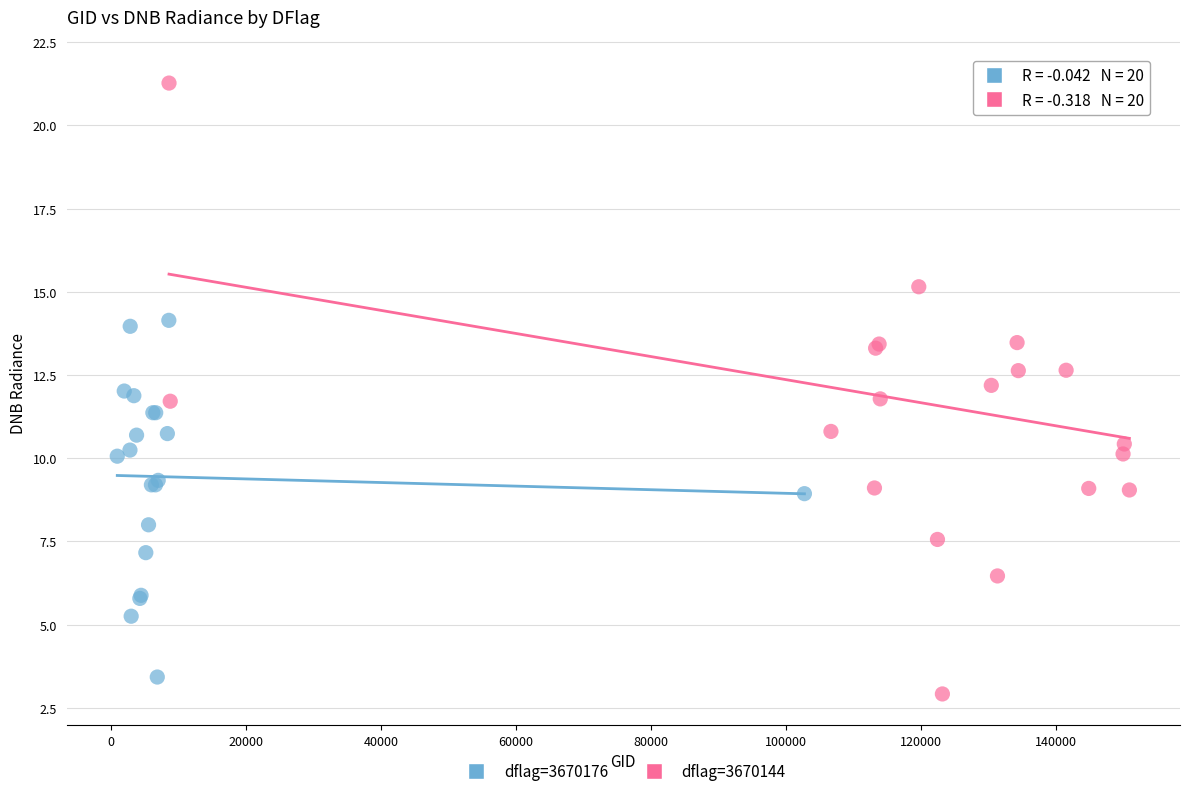

Which series has the widest spread of Y values?

dflag=3670144